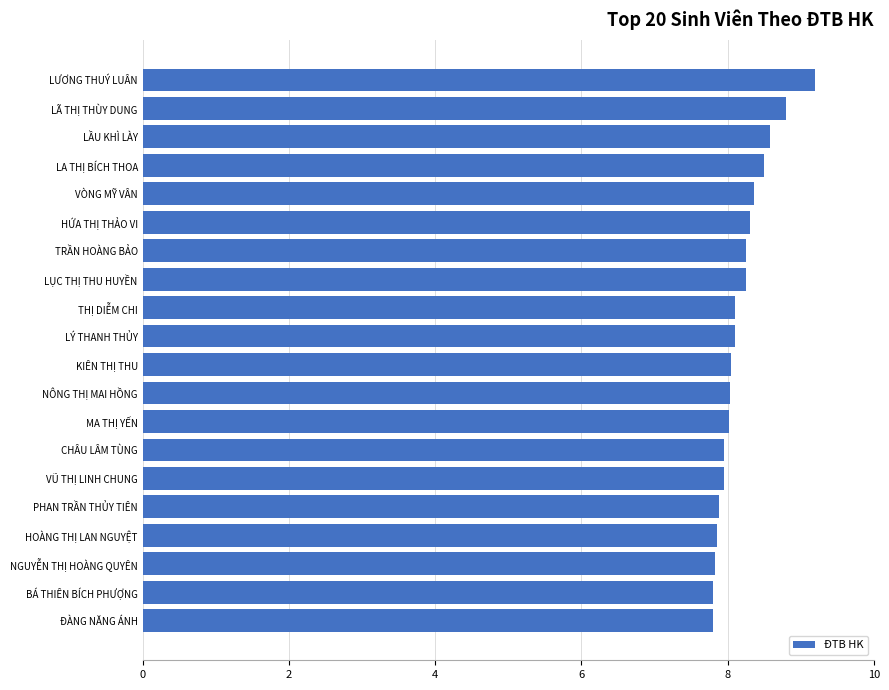

Which has a higher value, NGUYỄN THỊ HOÀNG QUYÊN or LÃ THỊ THÙY DUNG?

LÃ THỊ THÙY DUNG